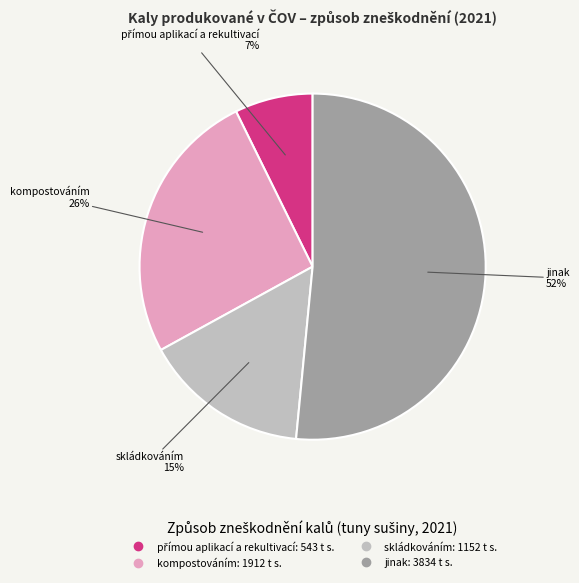

True or false: jinak accounts for 66% of the total.

False